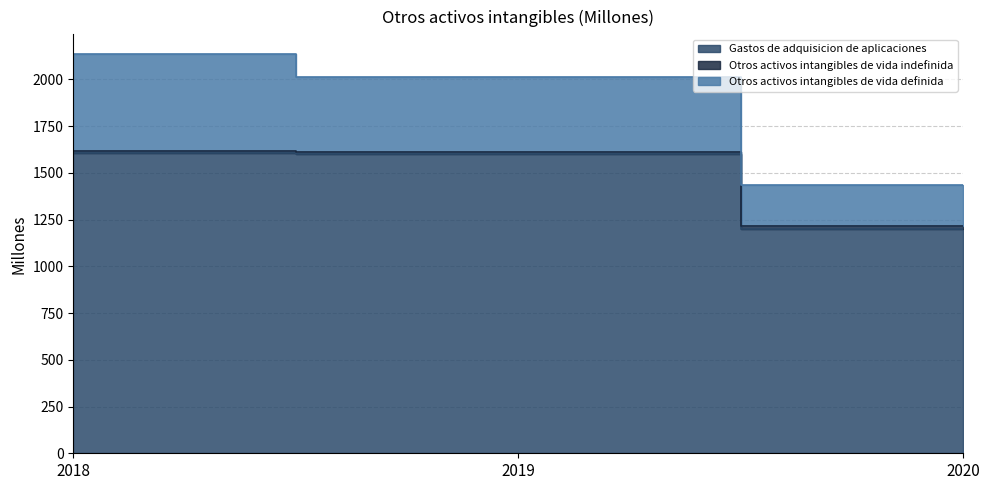

True or false: Otros activos intangibles de vida indefinida has a value of 1616 at 2018.

True